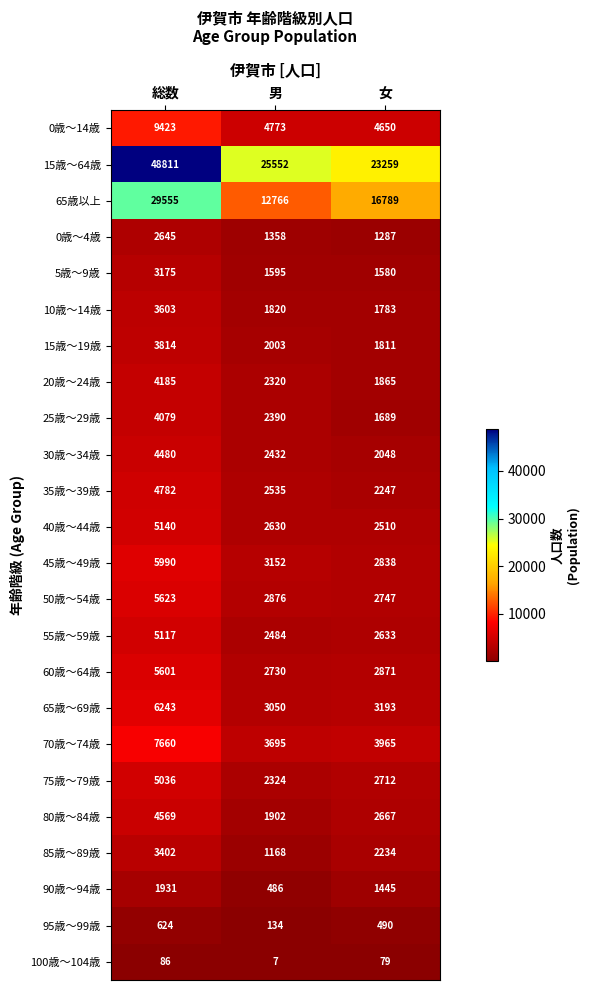

List the series in order of their peak value, lowest first.

100歳～104歳, 95歳～99歳, 90歳～94歳, 0歳～4歳, 5歳～9歳, 85歳～89歳, 10歳～14歳, 15歳～19歳, 25歳～29歳, 20歳～24歳, 30歳～34歳, 80歳～84歳, 35歳～39歳, 75歳～79歳, 55歳～59歳, 40歳～44歳, 60歳～64歳, 50歳～54歳, 45歳～49歳, 65歳～69歳, 70歳～74歳, 0歳～14歳, 65歳以上, 15歳～64歳